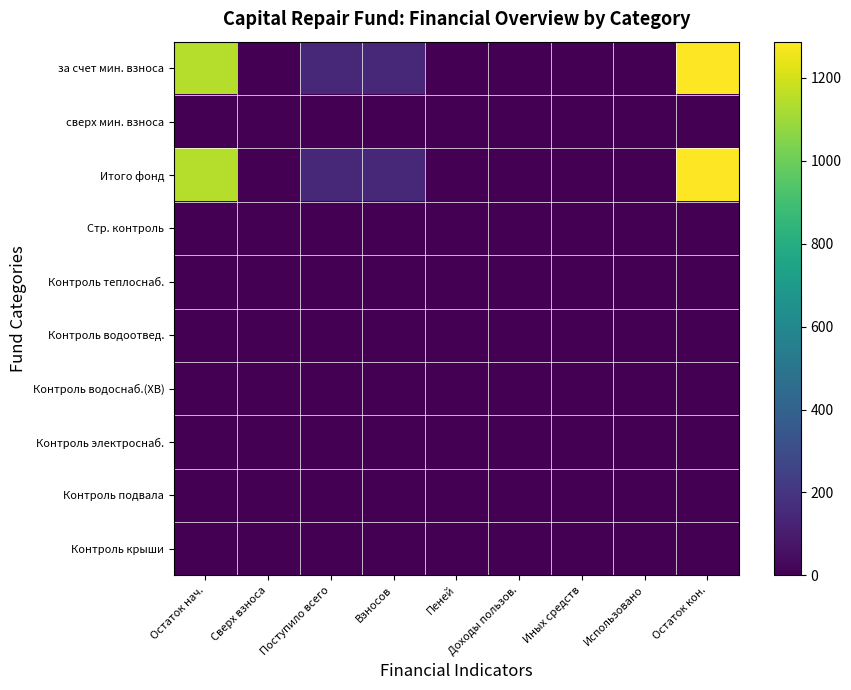

List the series in order of their peak value, lowest first.

сверх мин. взноса, Стр. контроль, Контроль теплоснаб., Контроль водоотвед., Контроль водоснаб.(ХВ), Контроль электроснаб., Контроль подвала, Контроль крыши, за счет мин. взноса, Итого фонд